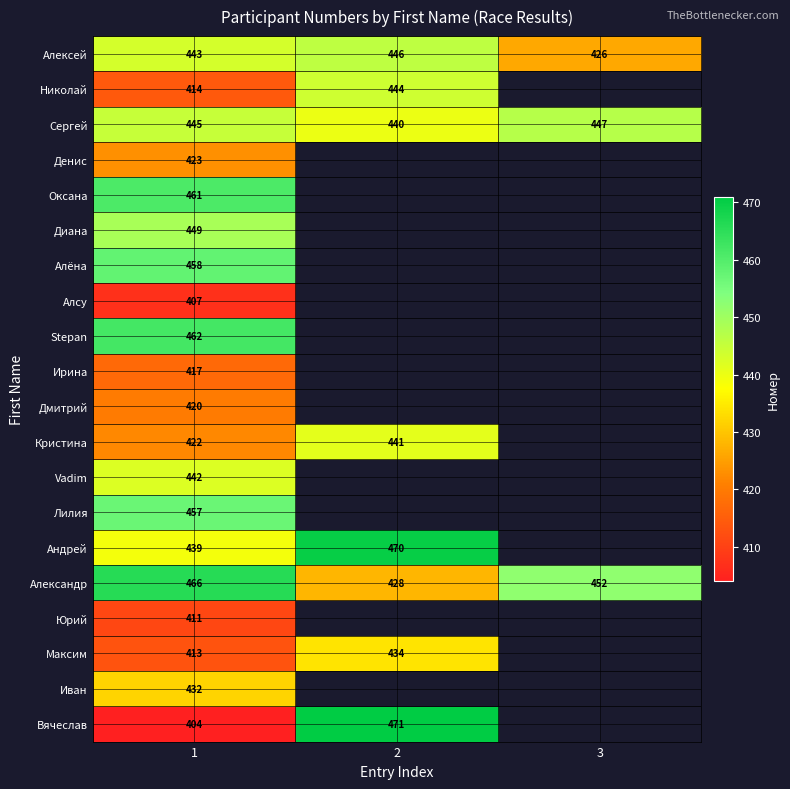

At how many categories does at least one series exceed 411?

3